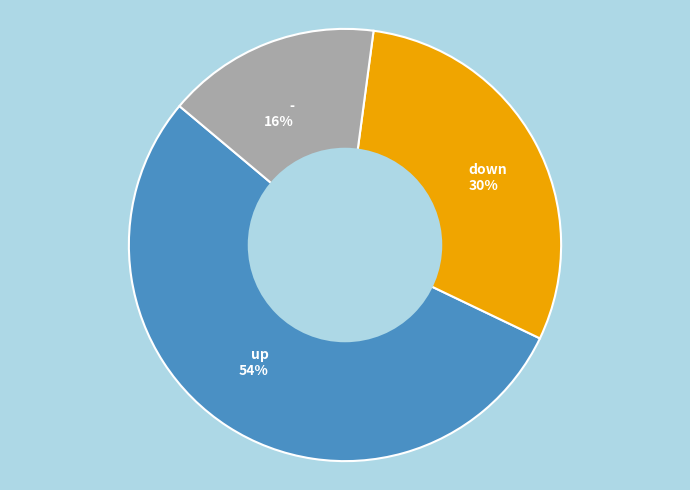

Between up and down, which is larger?

up